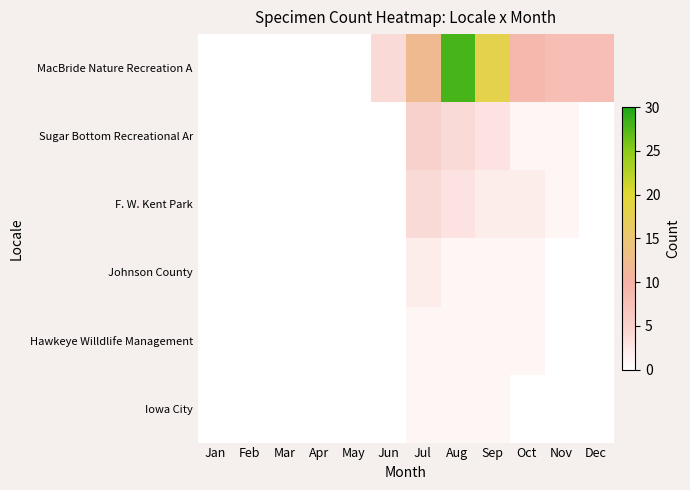

Which series has the widest spread of values?

MacBride Nature Recreation A